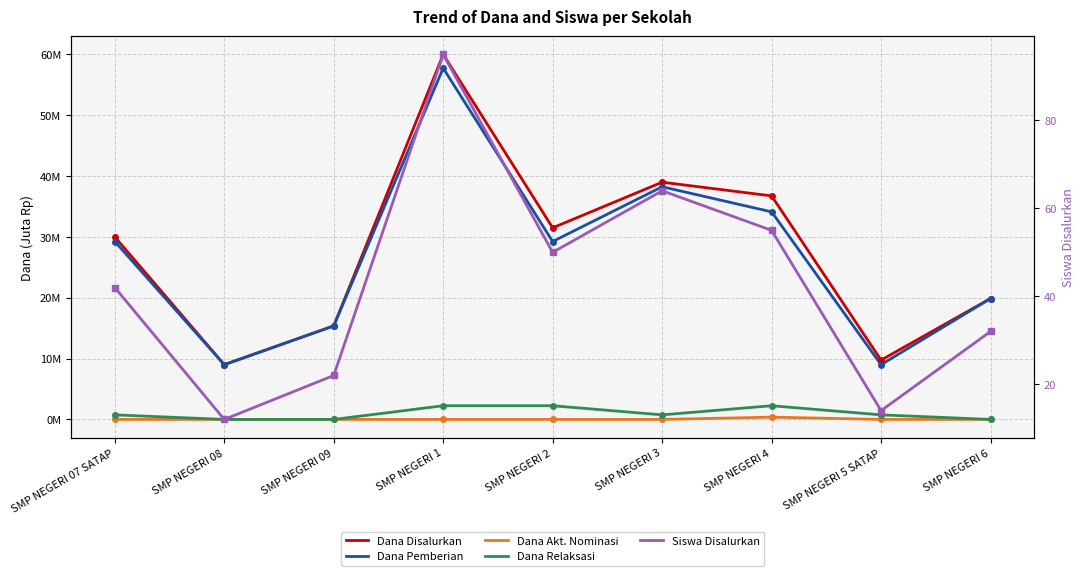

Is it true that Dana Disalurkan equals 36.8 at SMP NEGERI 4?

True